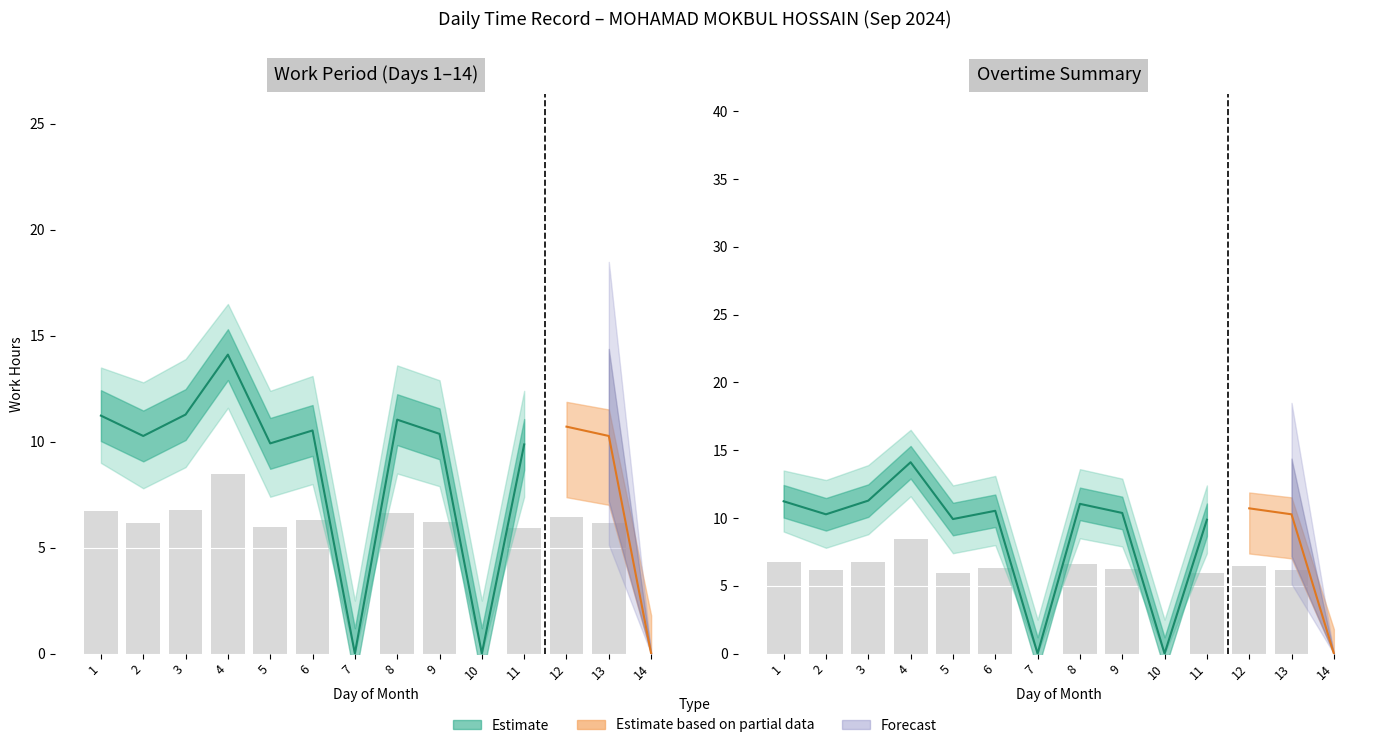

Which has a higher value, 11 or 1?

1